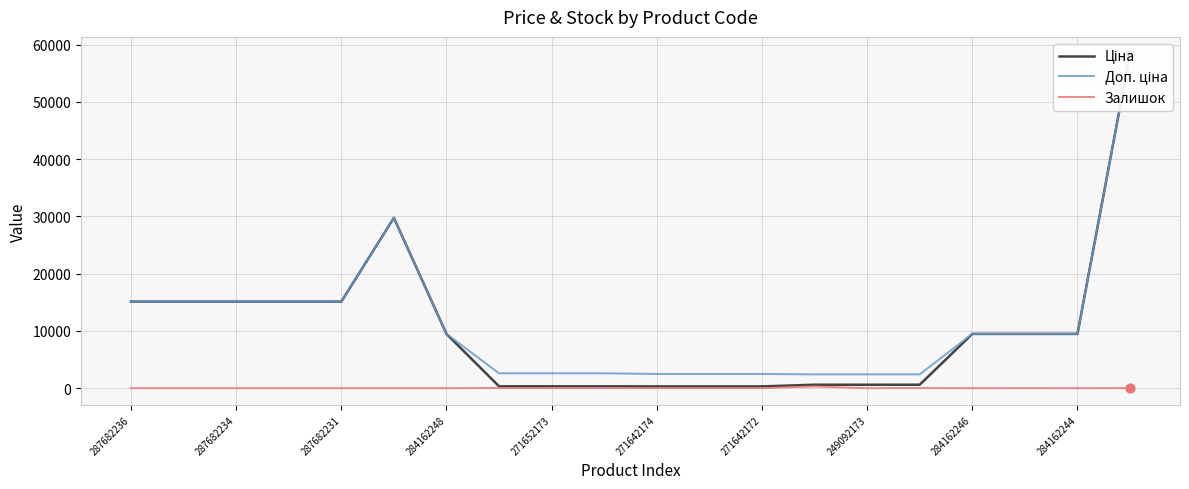

Which series has the largest total across all categories?

Доп. ціна